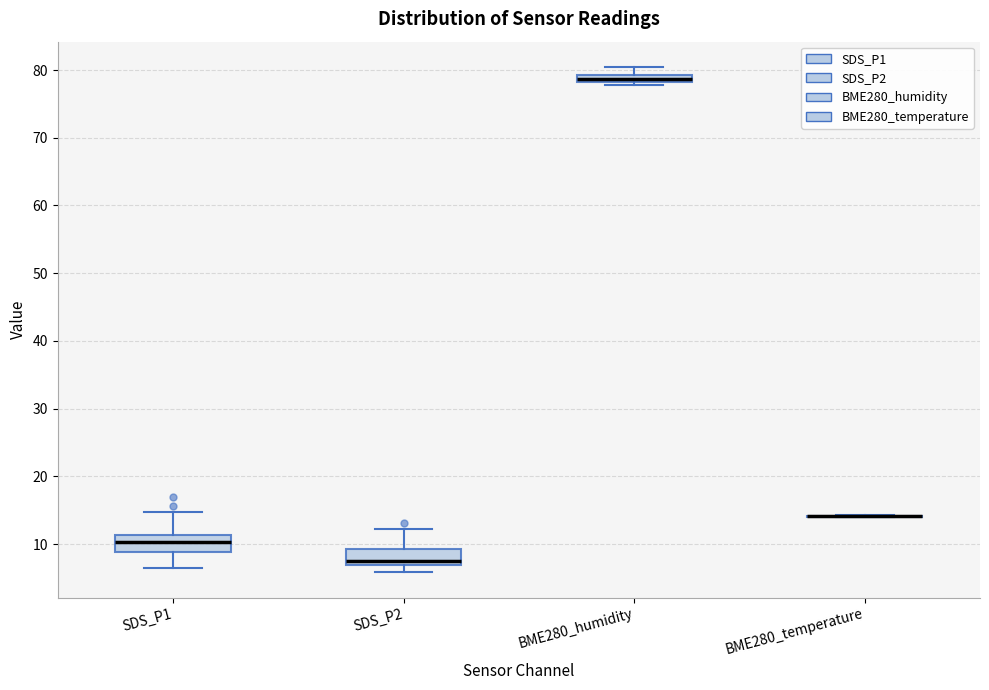

Where is the upper edge of the box for SDS_P2 on the y-axis? The values are not printed on the chart, so give them approximately, as read against the axis.

9